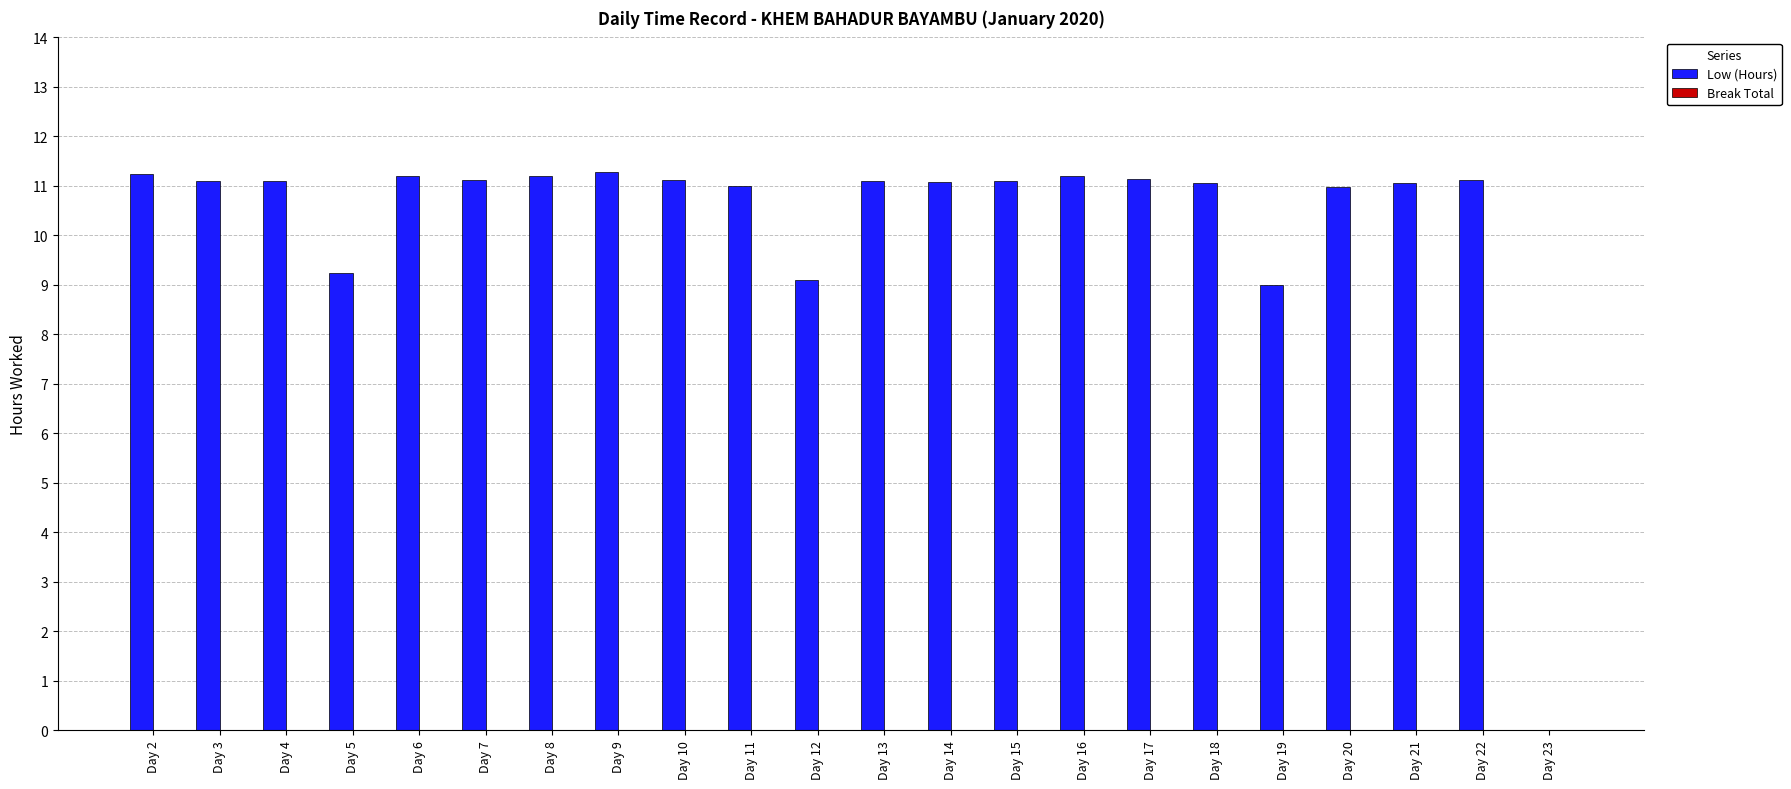

What is the change in value from Day 8 to Day 23?

-11.2